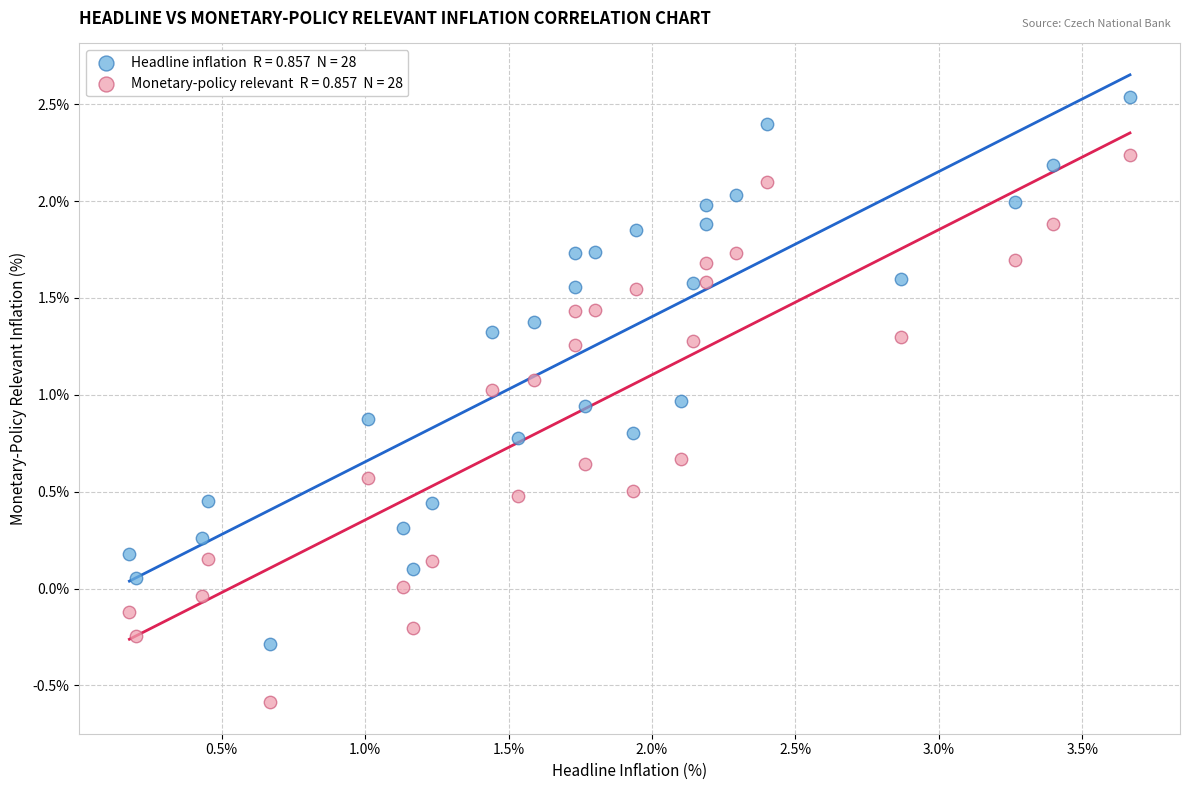

Across all data points, what is the range of Y values (max minus min)?

3.1